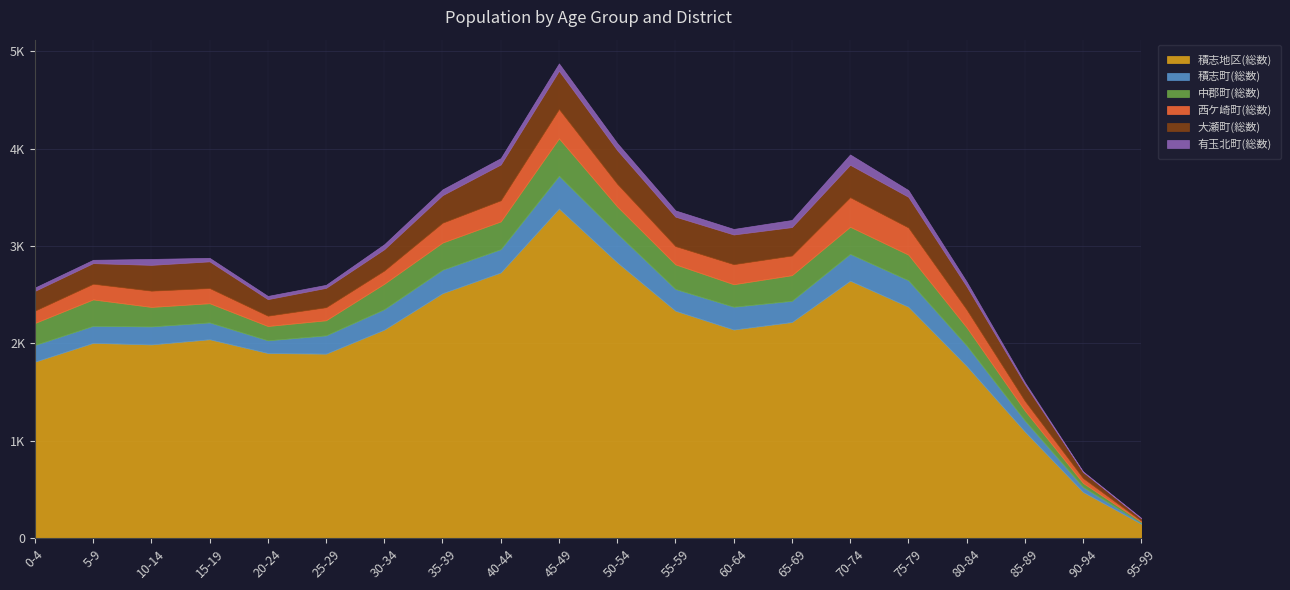

At which label does 中郡町(総数) reach its minimum?

95-99